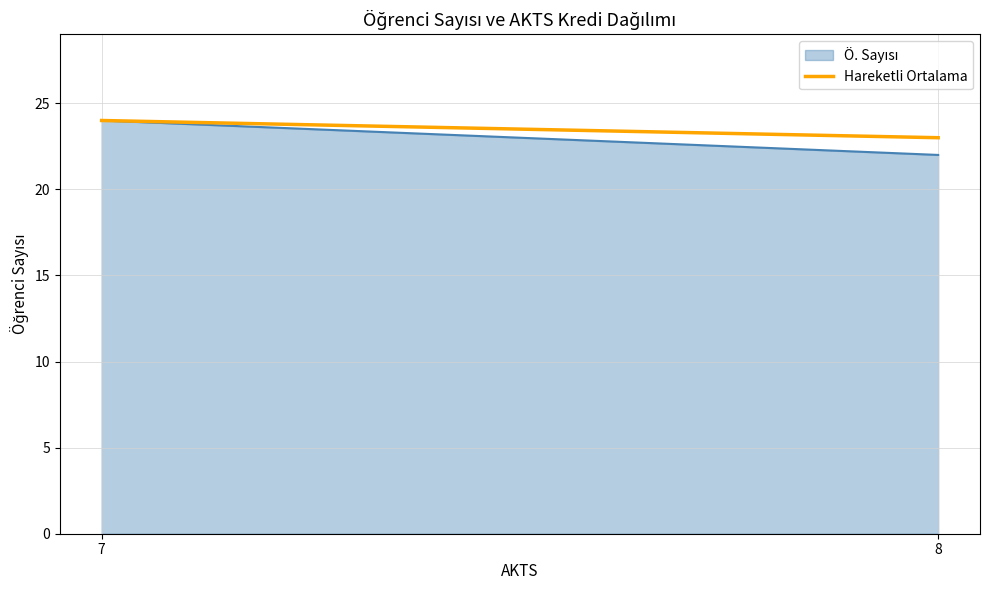

What is the smallest value displayed?

22